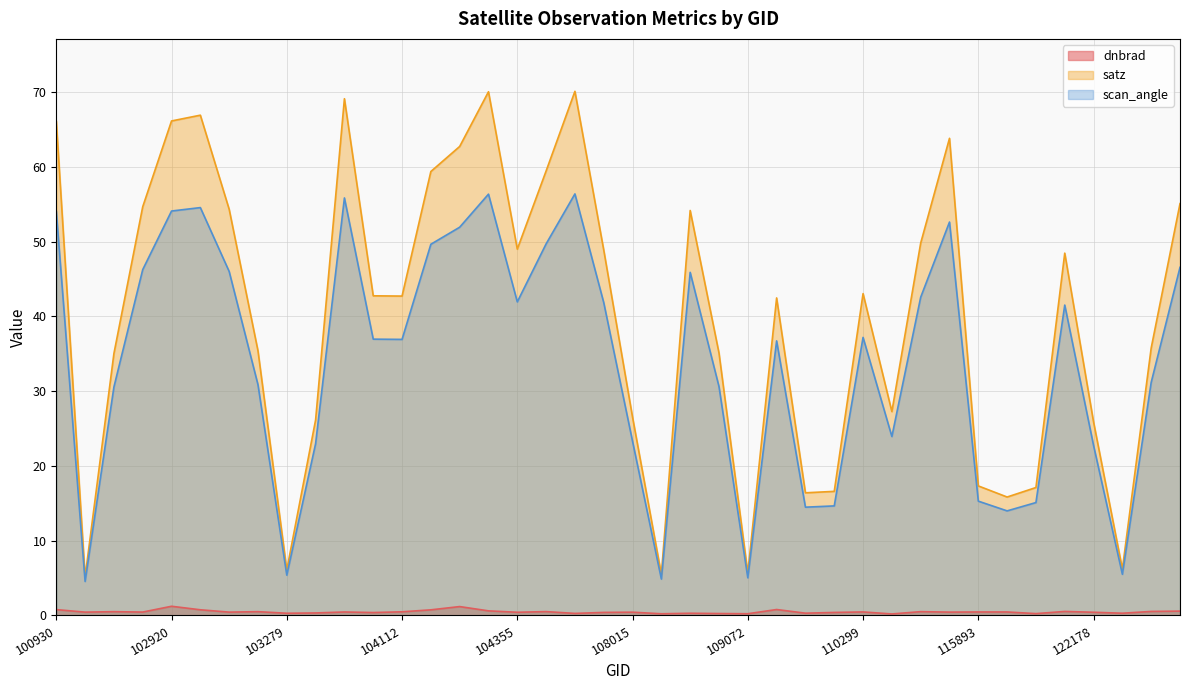

How many values in the satz series exceed 42?

22